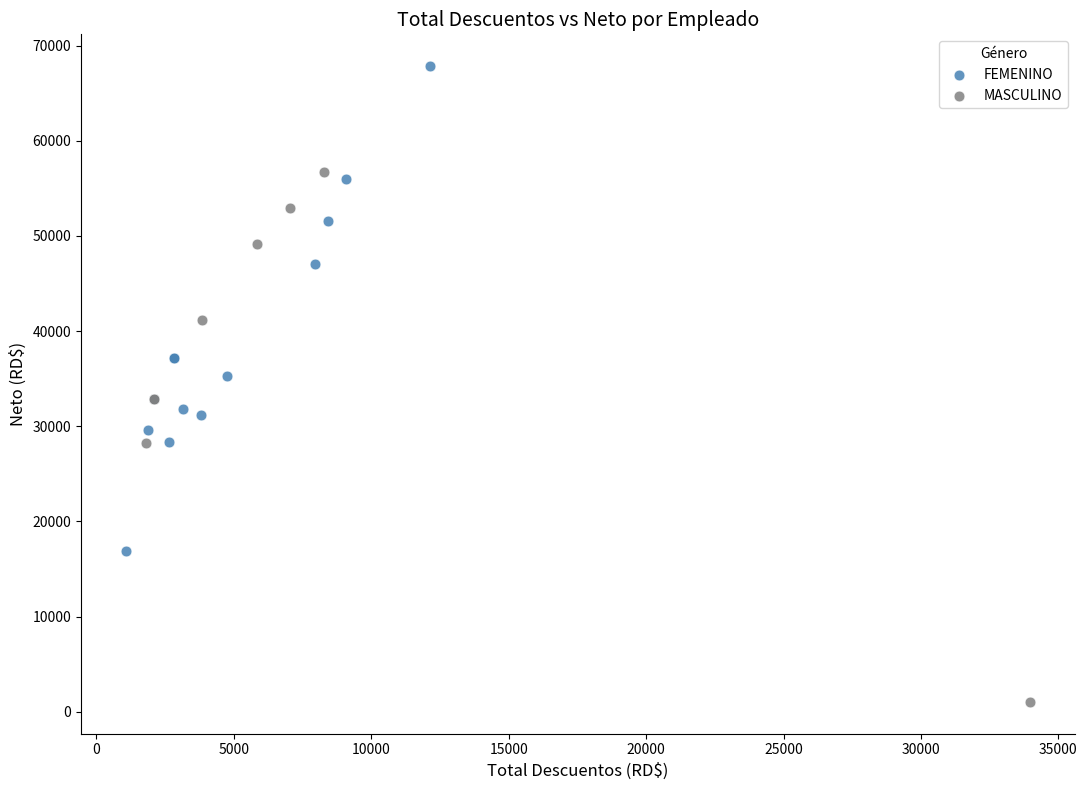

Which series contains the lowest Y value?

MASCULINO